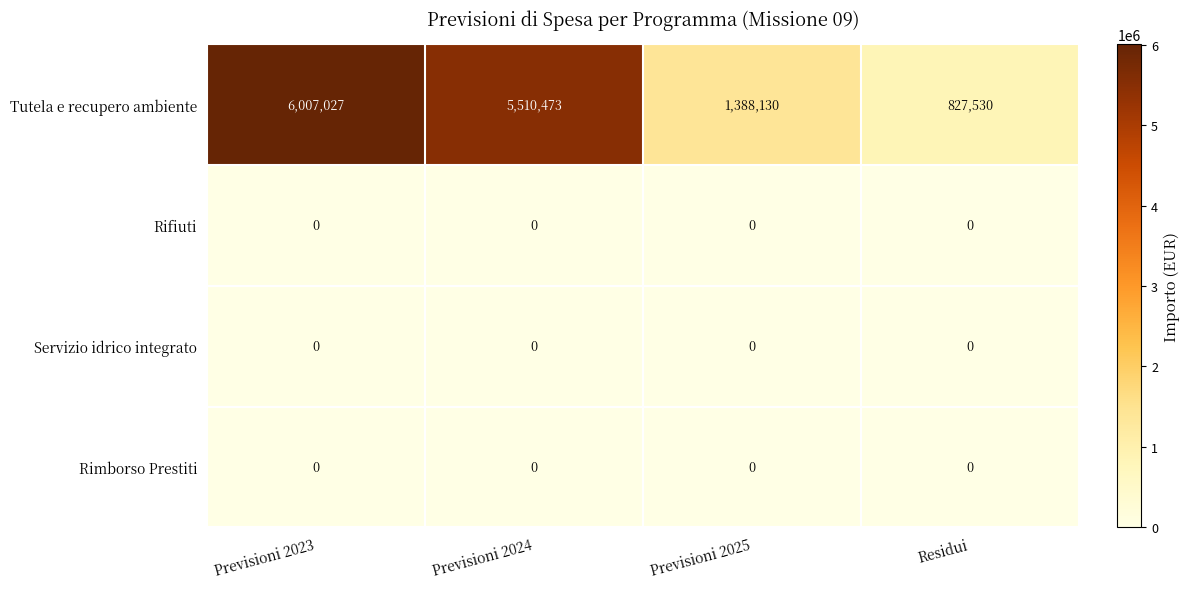

True or false: Tutela e recupero ambiente has a value of 1388130 at Previsioni 2025.

True